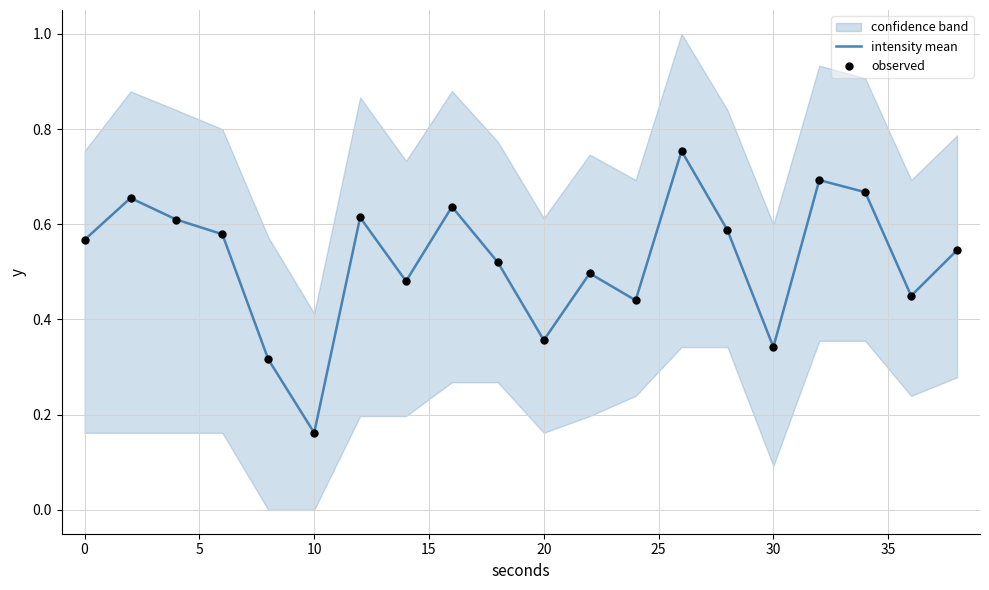

Where is intensity mean nearest to the value 0?

10